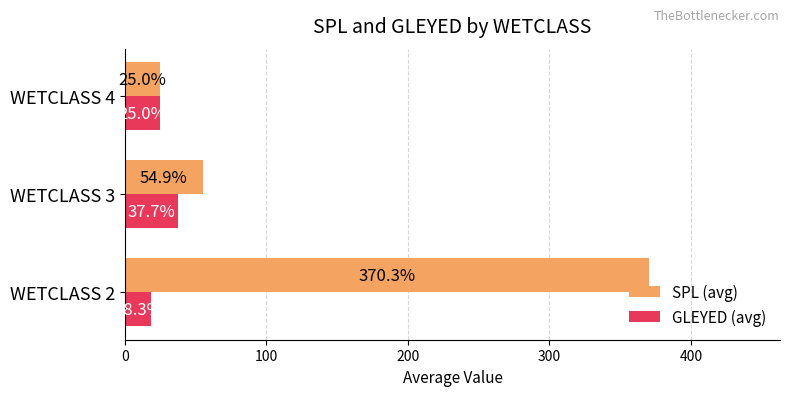

What is the highest value of the GLEYED (avg) series?

37.7